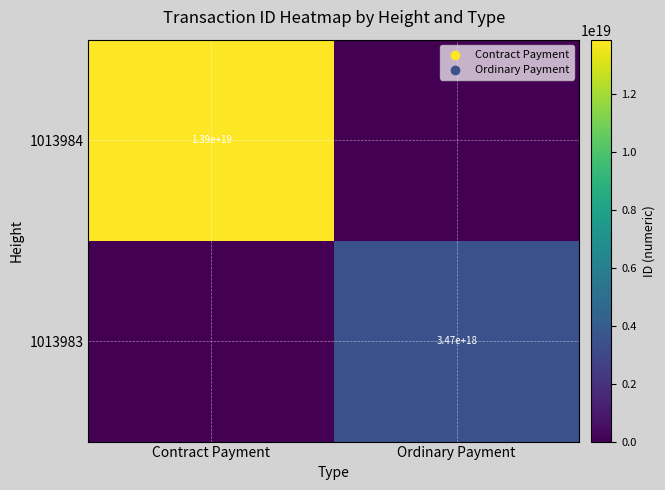

The value of 1013984 at Contract Payment is 19380013785773867008. True or false?

False